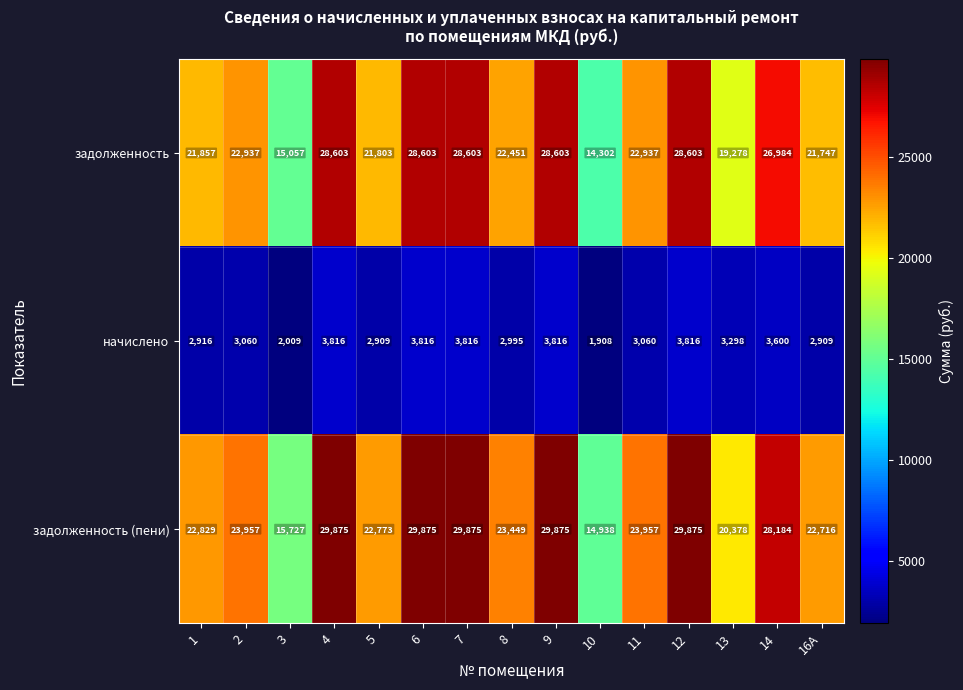

At which label is задолженность closest to 21452?

16А